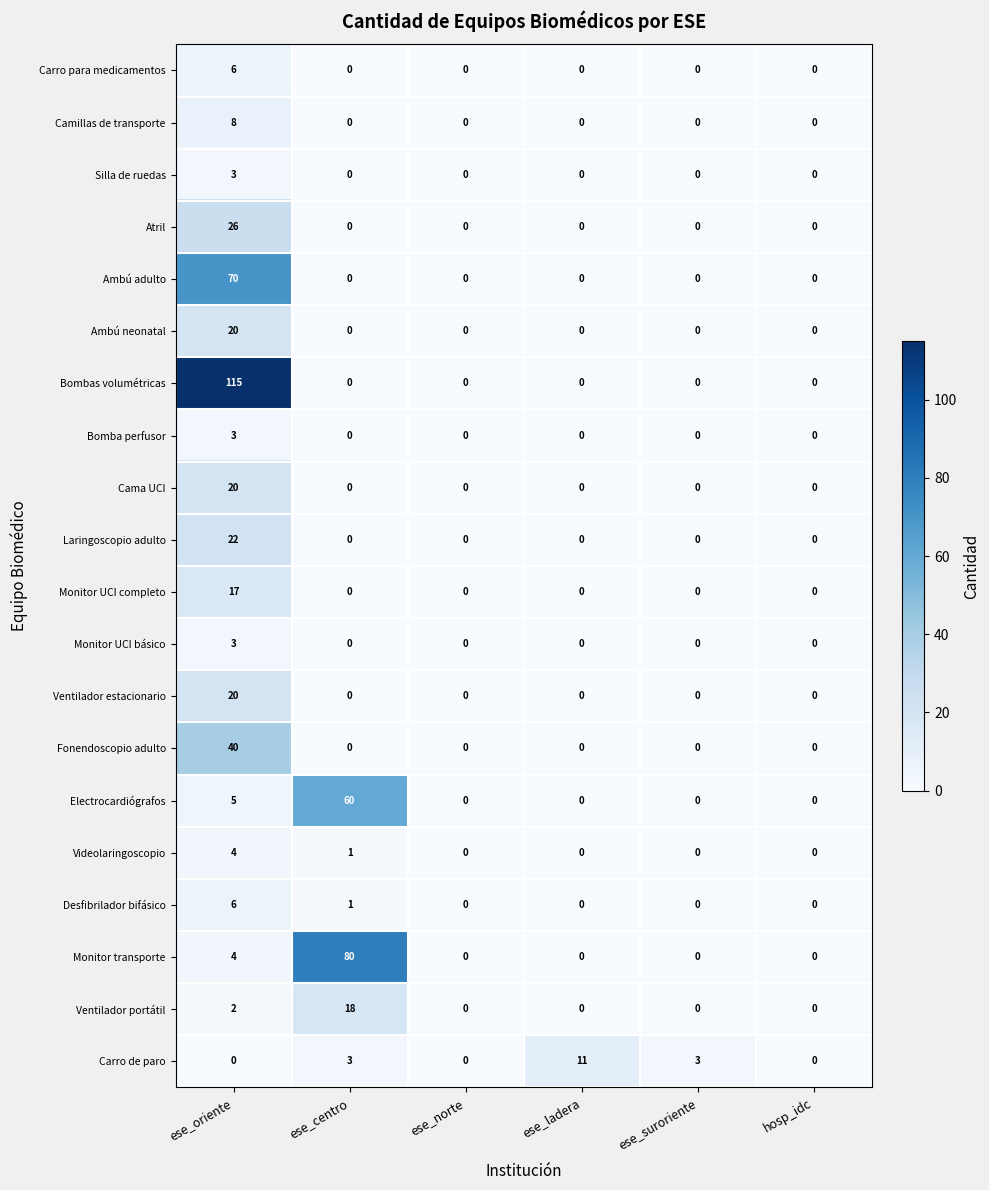

What is the total value across all series at ese_centro?

163